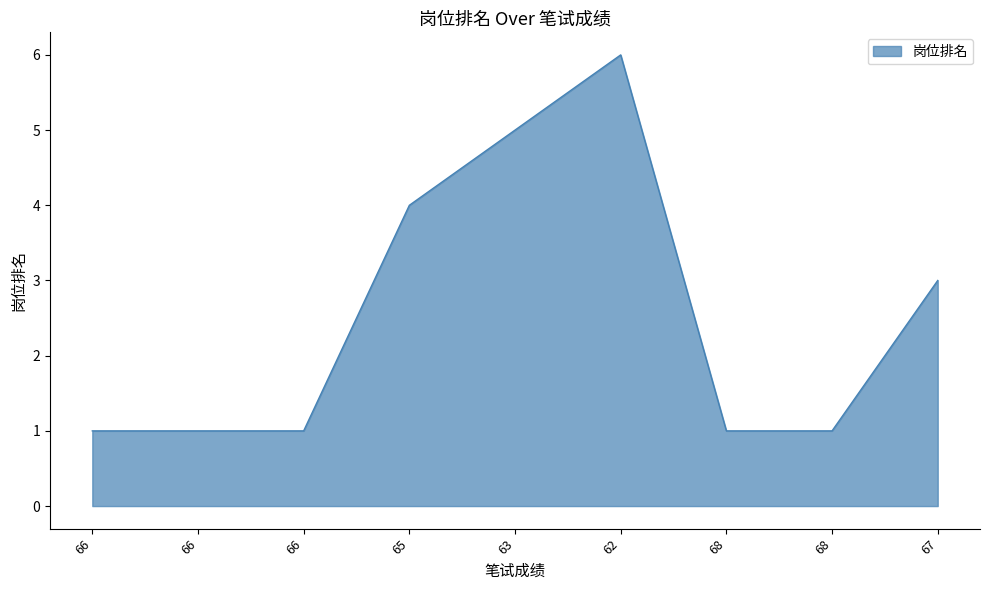

List the labels in order of value, largest first.

62, 63, 65, 67, 66, 66, 66, 68, 68